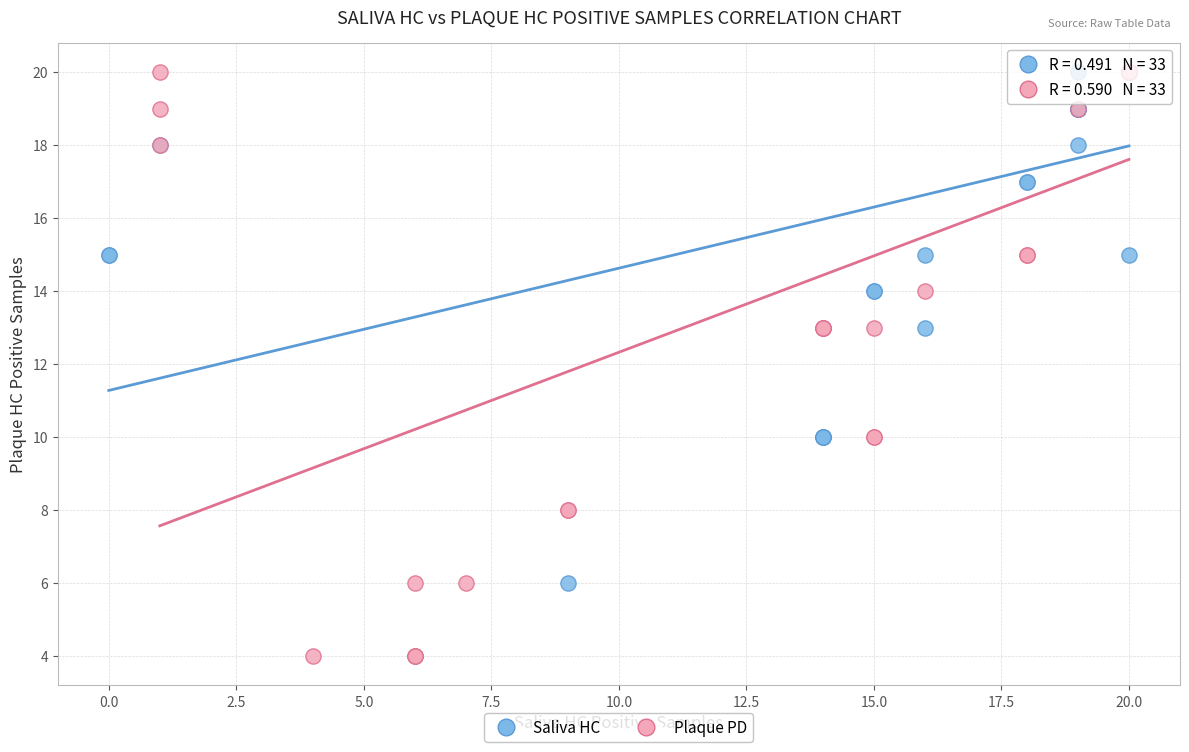

Which series reaches the minimum Y coordinate?

Plaque PD